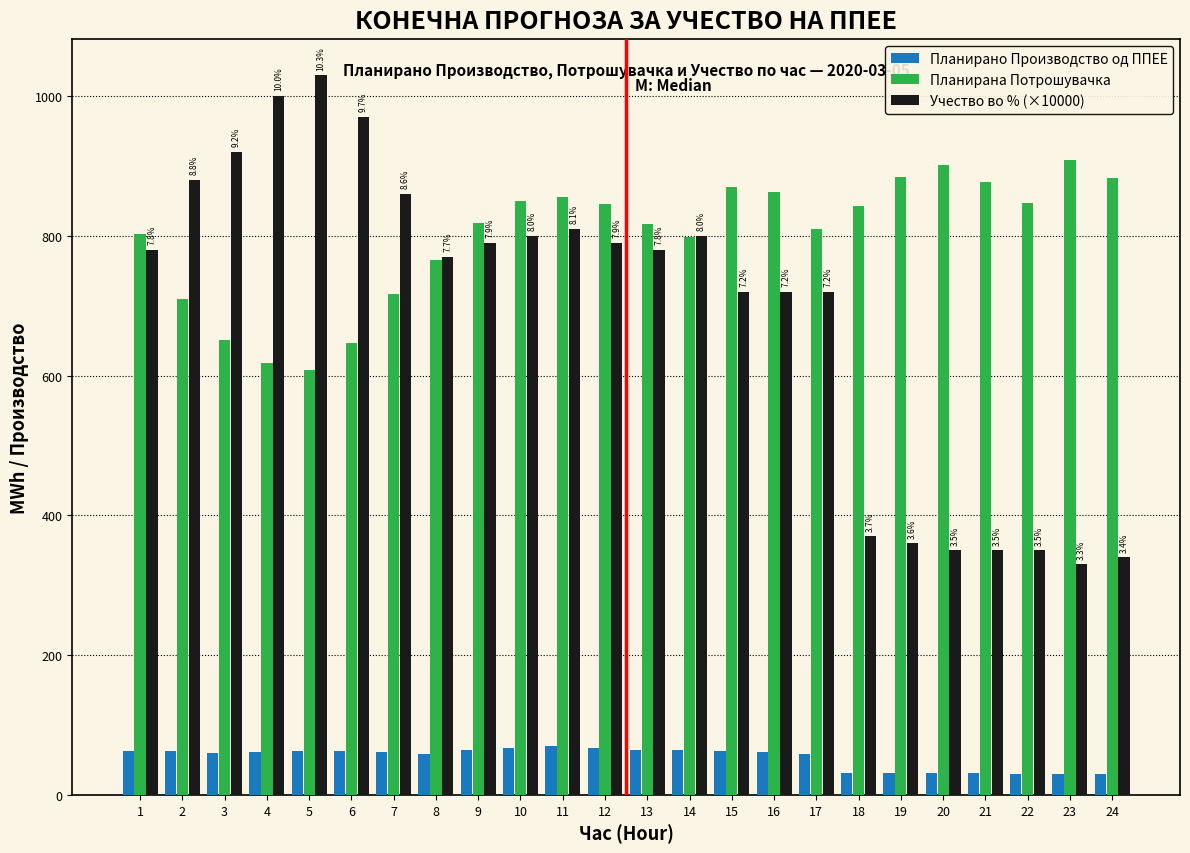

What is the sum of the Планирана Потрошувачка values at 17 and 5?

1418.0